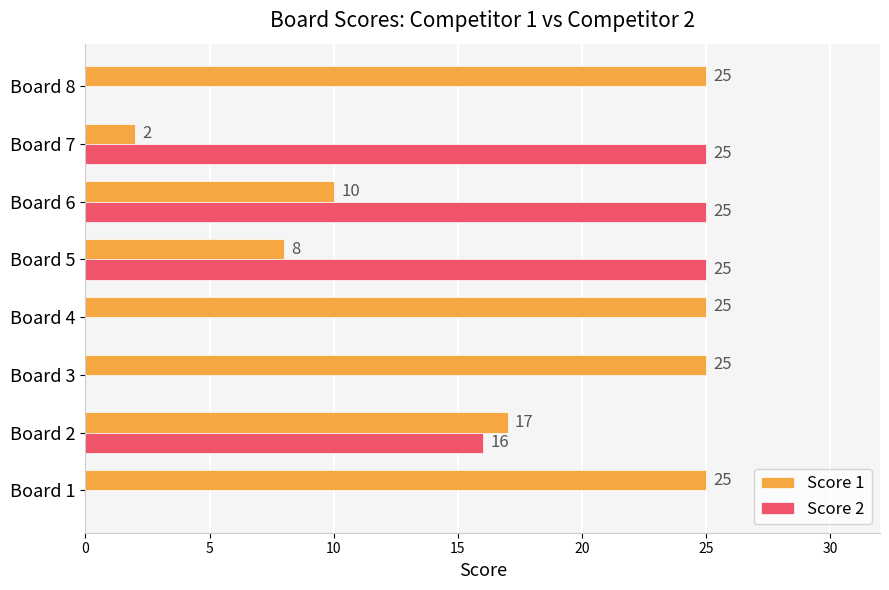

Between Board 2 and Board 3, which series saw the biggest shift?

Score 2